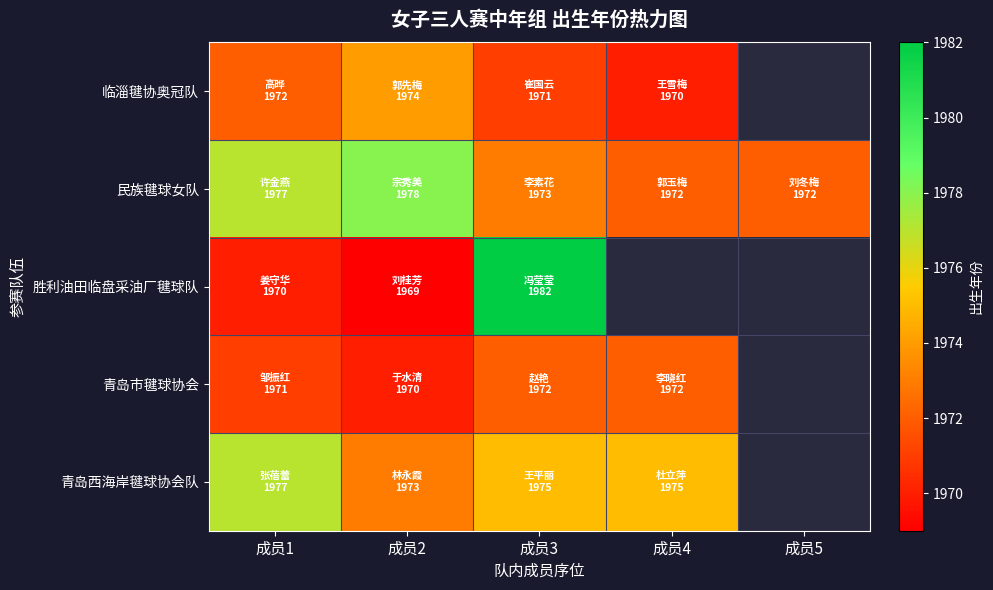

List the labels in order of 胜利油田临盘采油厂毽球队 value, smallest first.

成员2, 成员1, 成员3, 成员4, 成员5